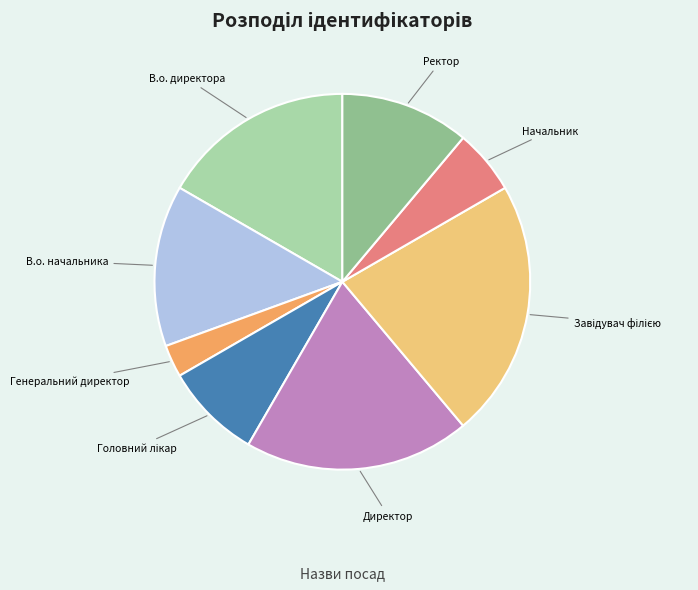

Does any single category account for the majority?

No